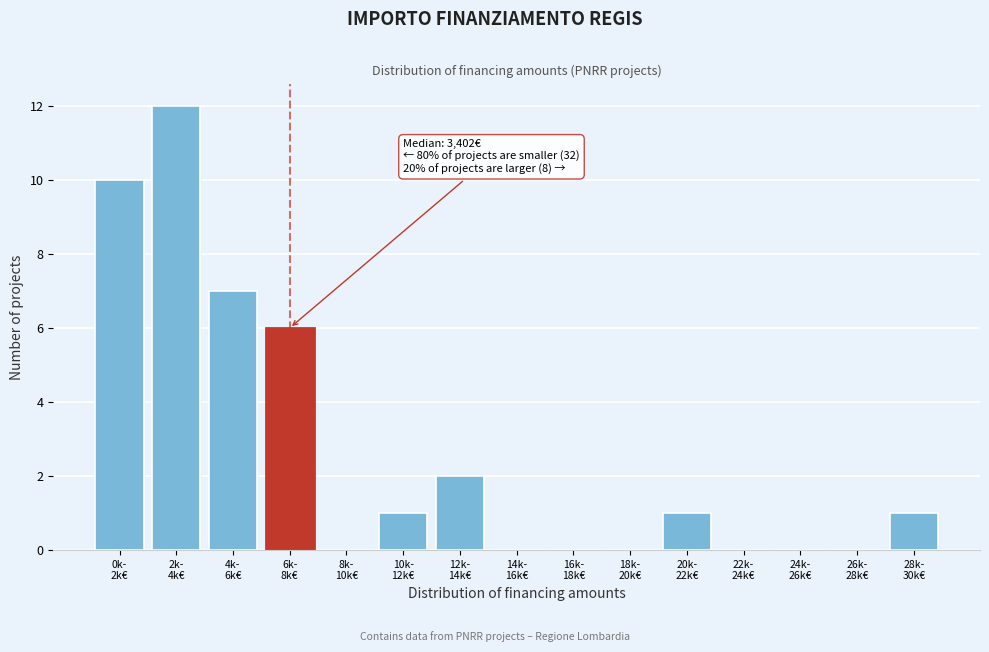

What is the greatest value displayed?

12